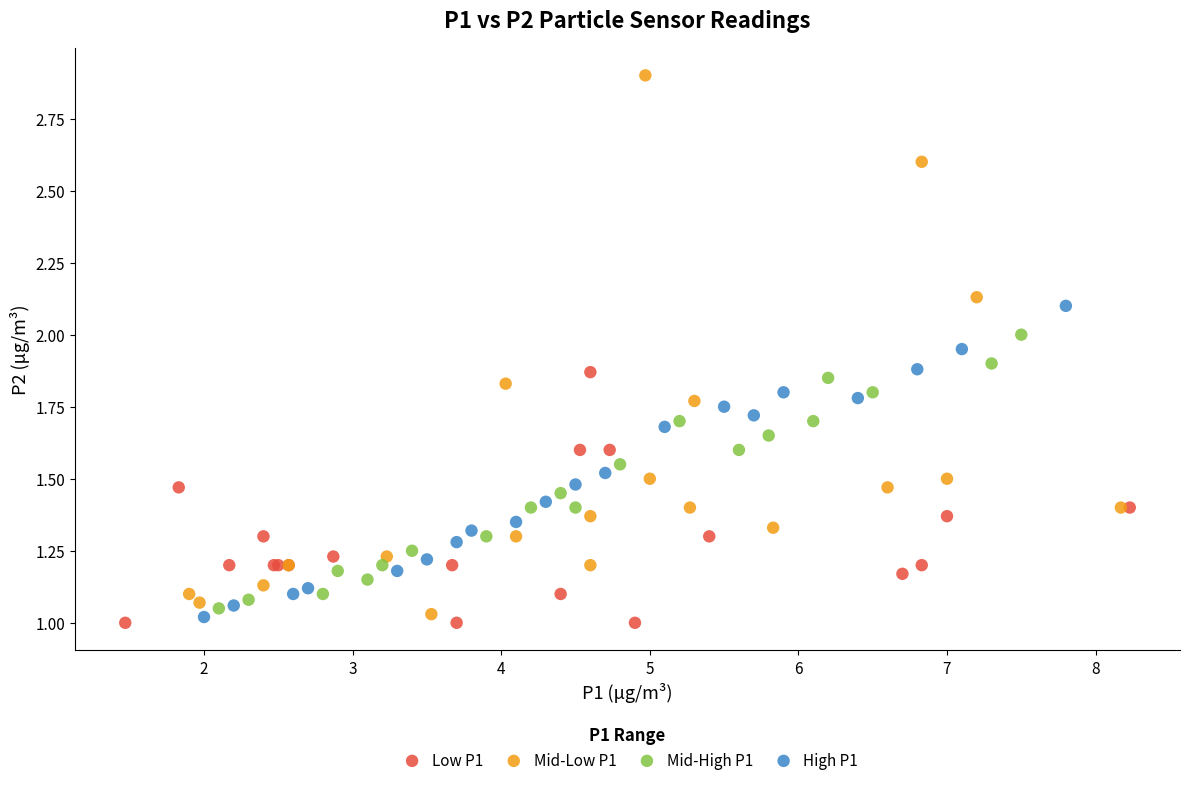

Which series has the widest spread of Y values?

Mid-Low P1